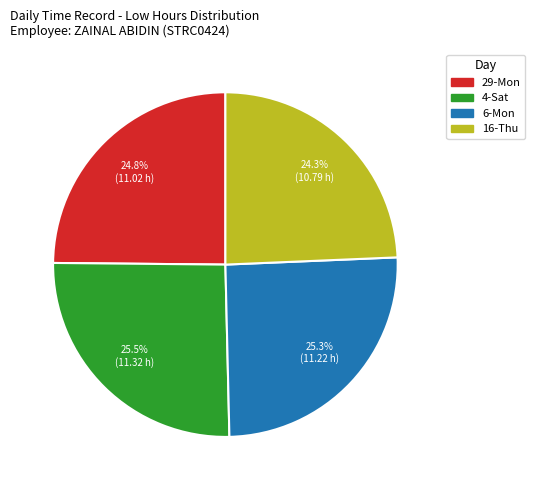

Is there a majority slice in this chart?

No